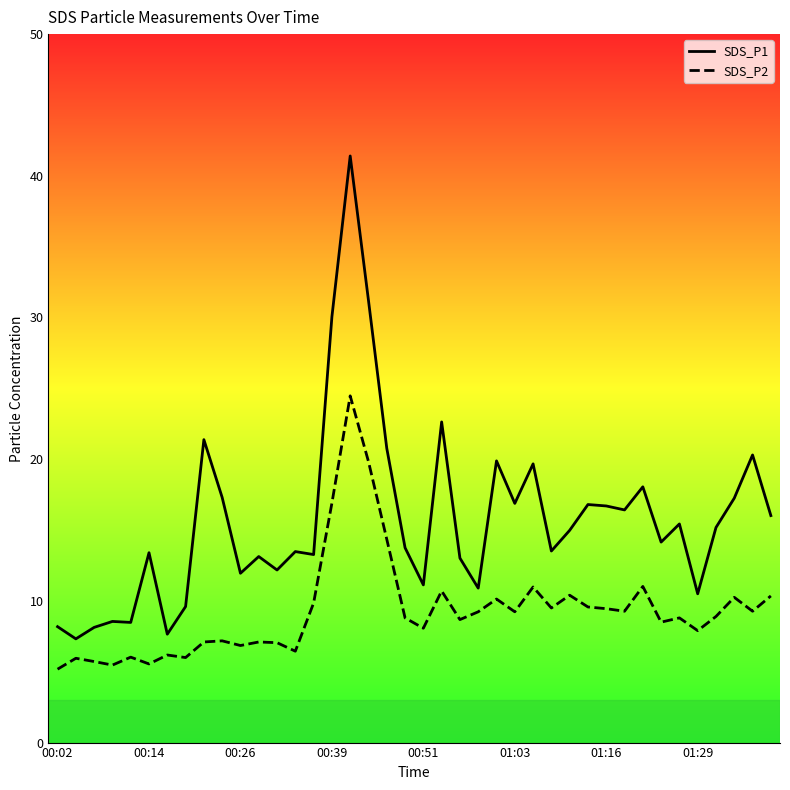

Is this an area chart (filled region under the line)?

No